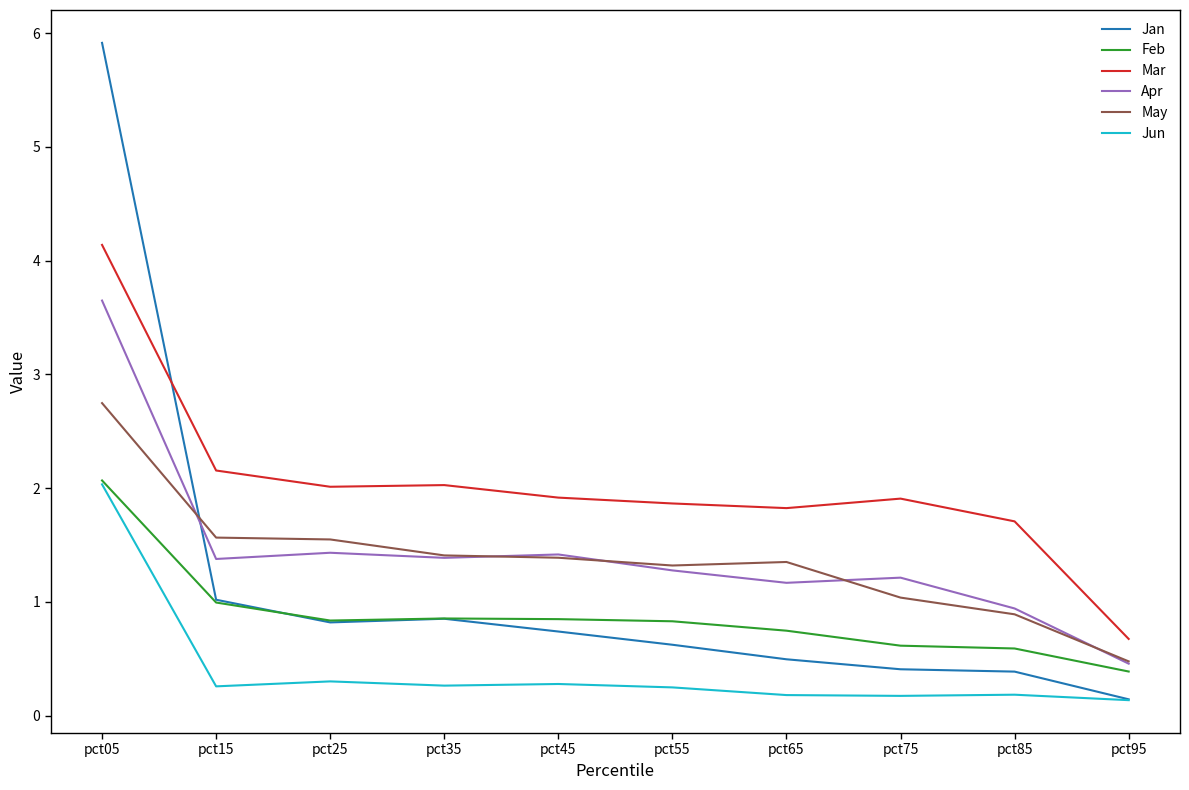

True or false: Mar and Jun intersect in this chart.

False